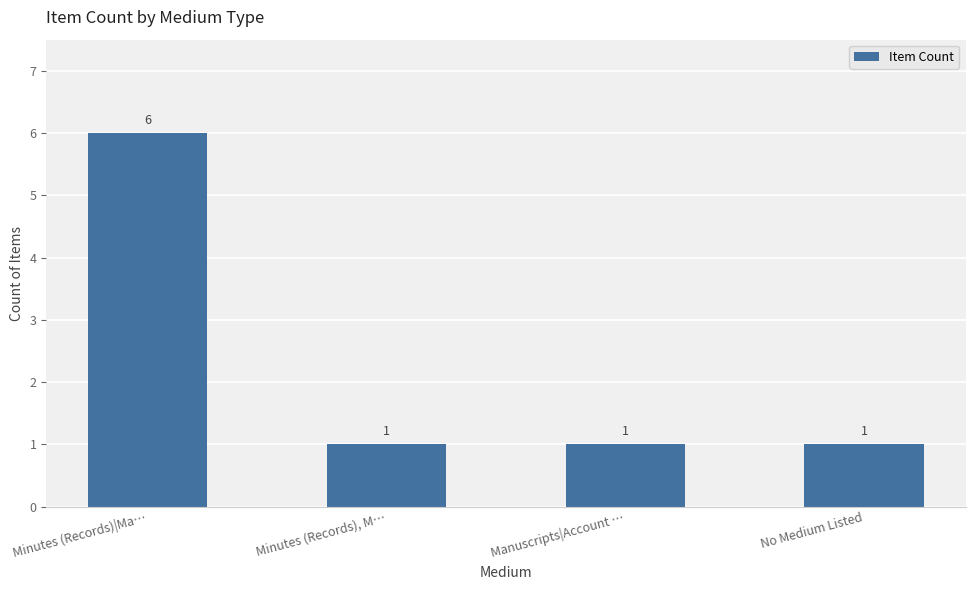

What is the ratio of the value at Manuscripts|Account … to the value at No Medium Listed?

1.0